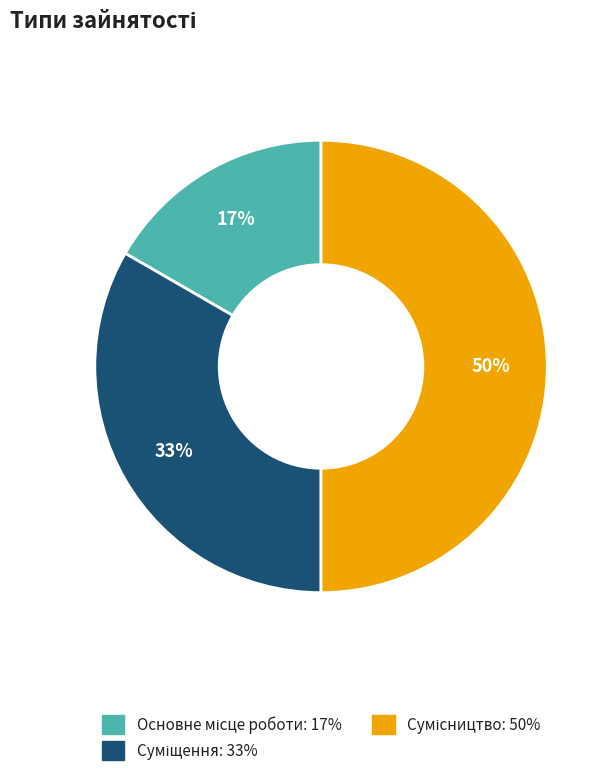

To the nearest percent, what is the difference between the largest and smallest slice percentages?

33%